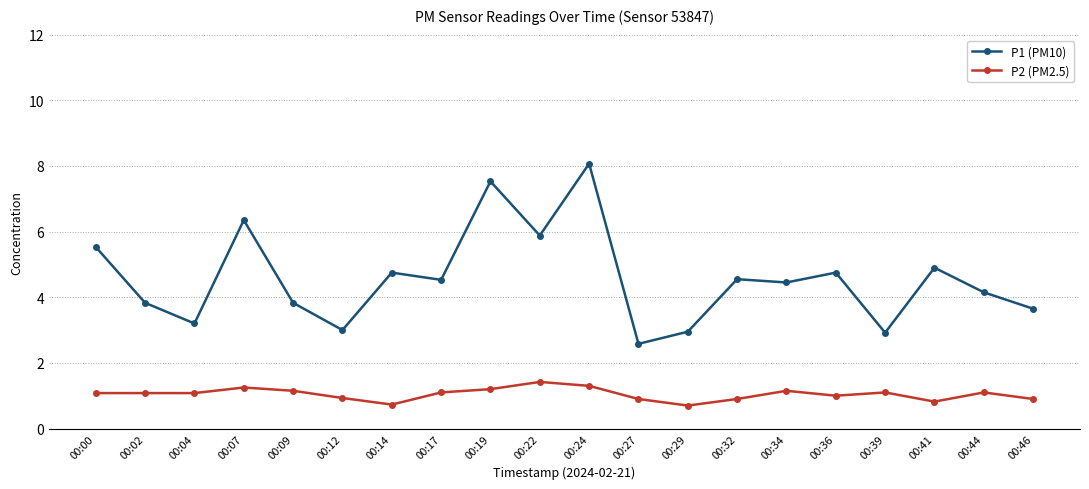

True or false: P1 (PM10) and P2 (PM2.5) cross at least once.

False